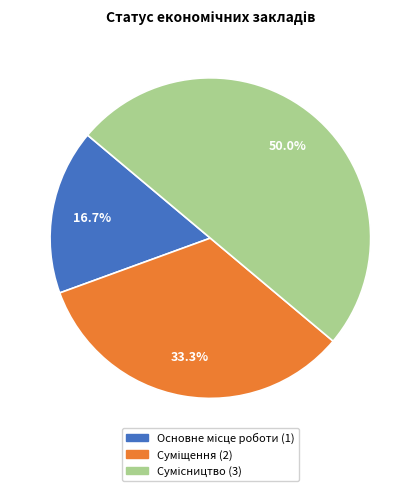

What percentage is the Сумісництво slice, to the nearest percent?

50%